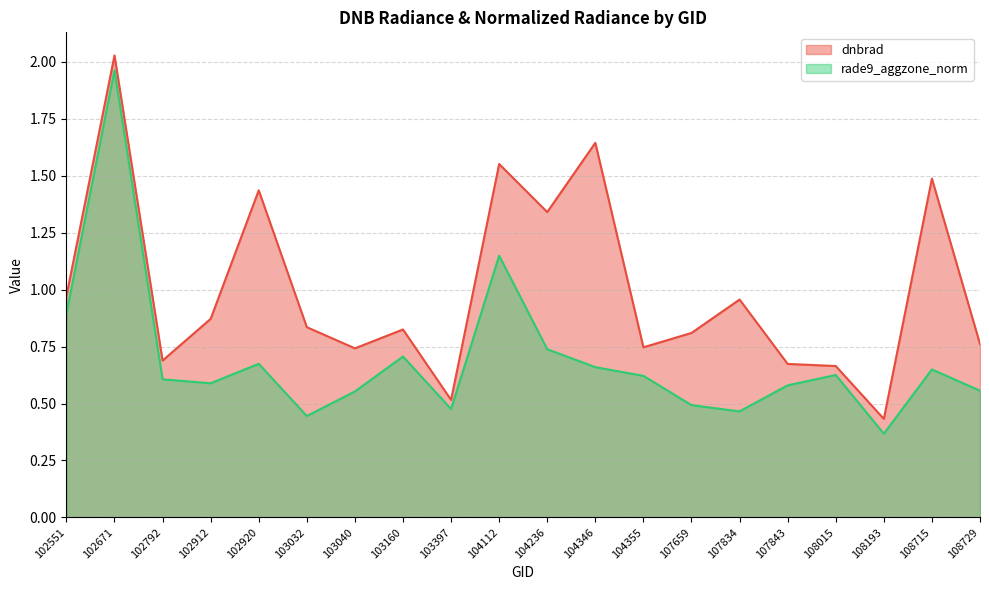

Where is rade9_aggzone_norm nearest to the value 1?

102551